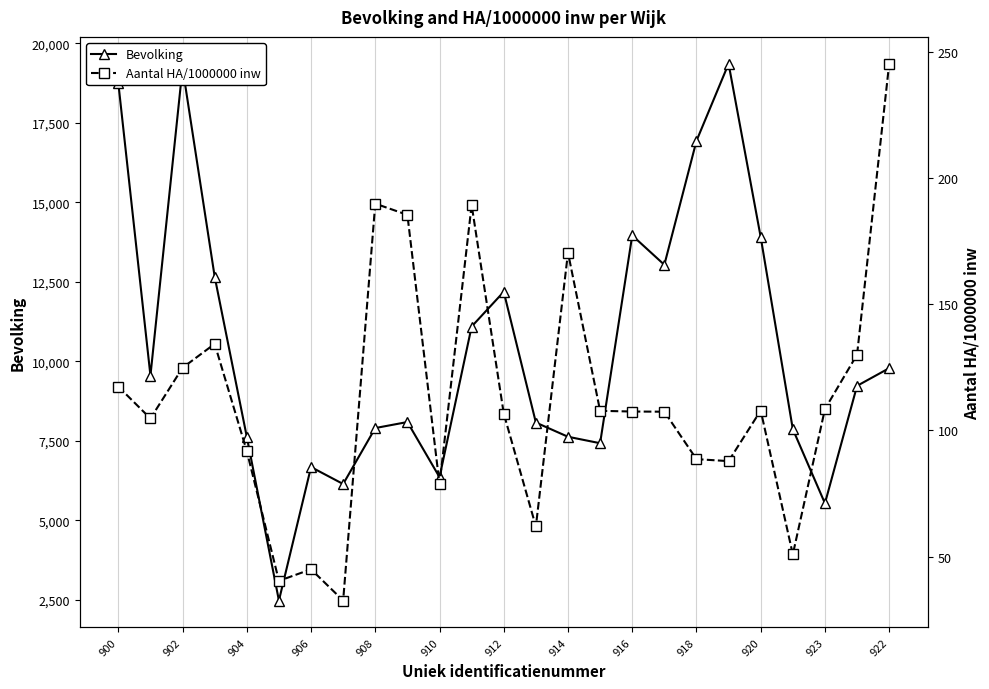

List the series in order of their overall mean, highest first.

Bevolking, Aantal HA/1000000 inw